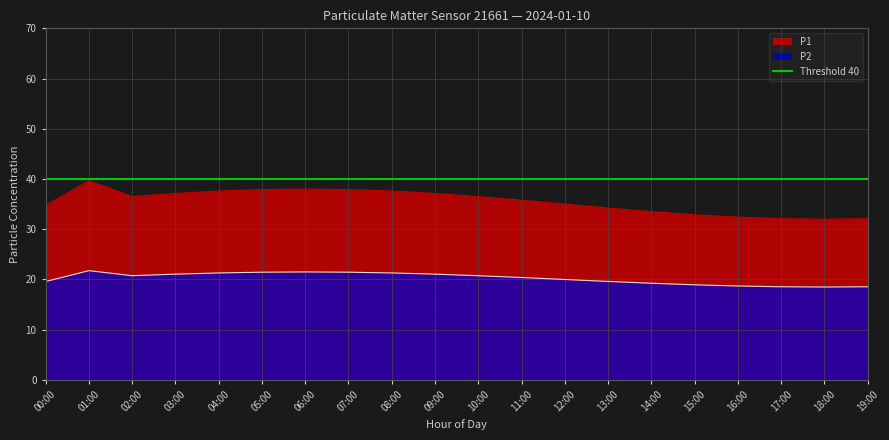

How many lines are shown in the chart?

2